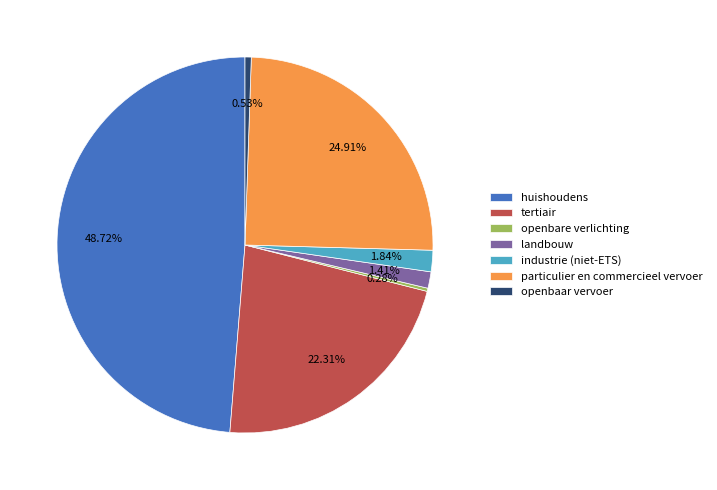

Does huishoudens represent more than half of the total?

No